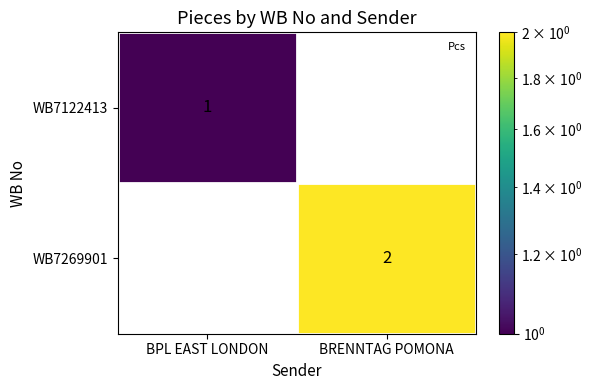

How many values in WB7122413 are above zero?

1